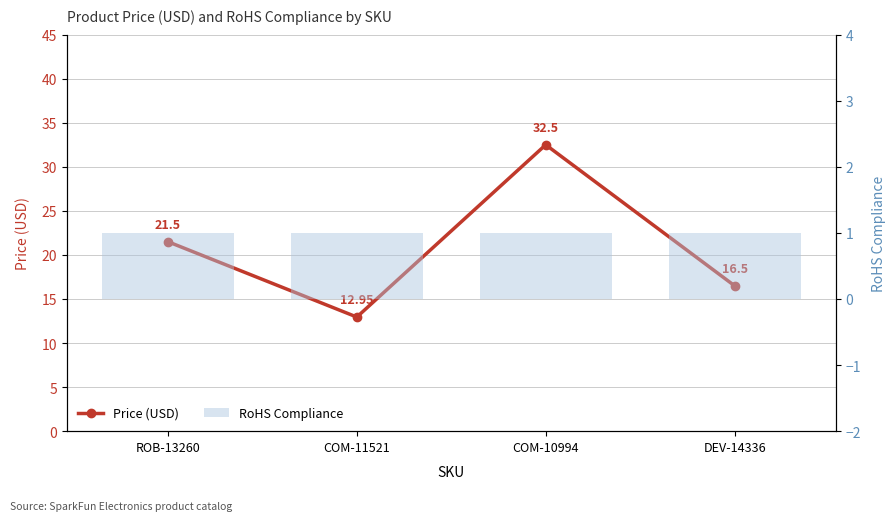

What is the total value across all series at ROB-13260?

22.5